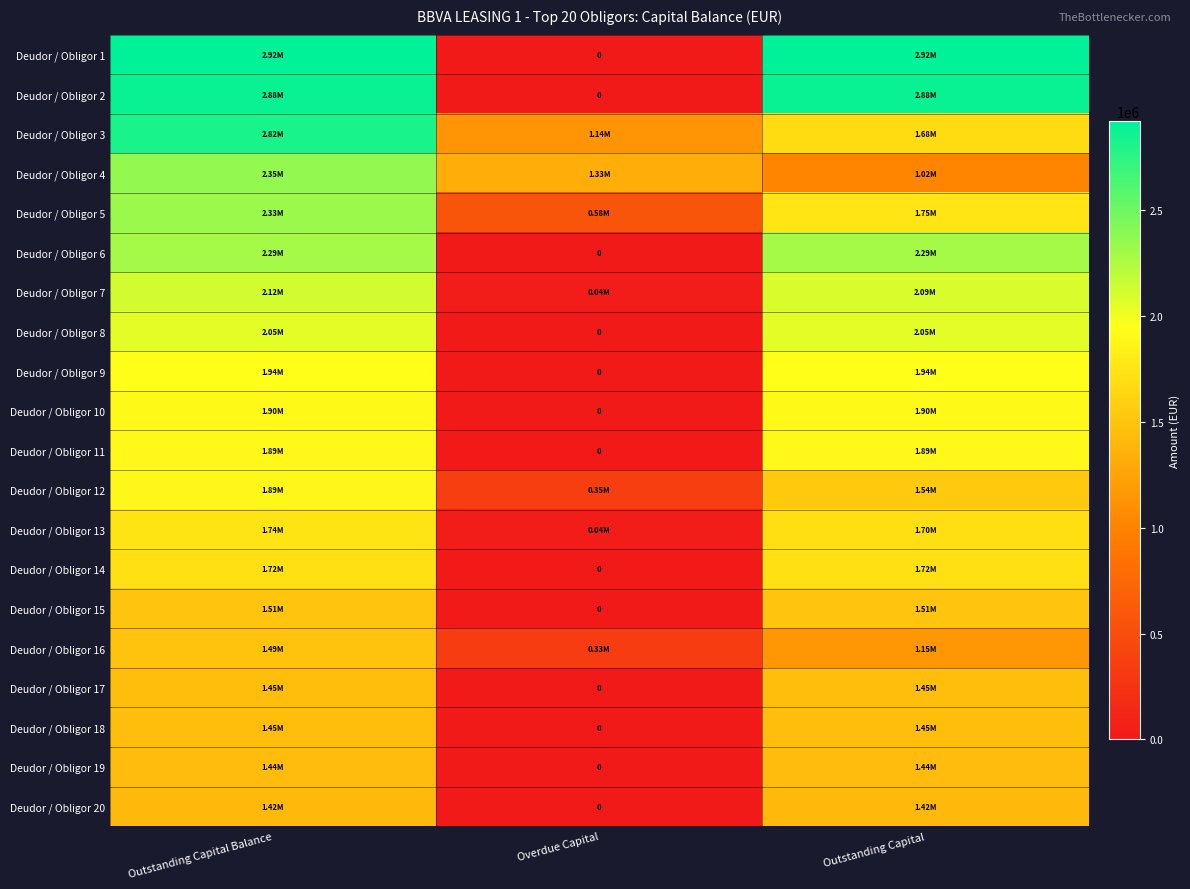

How many values in the Deudor / Obligor 10 series are below 1902858?

1